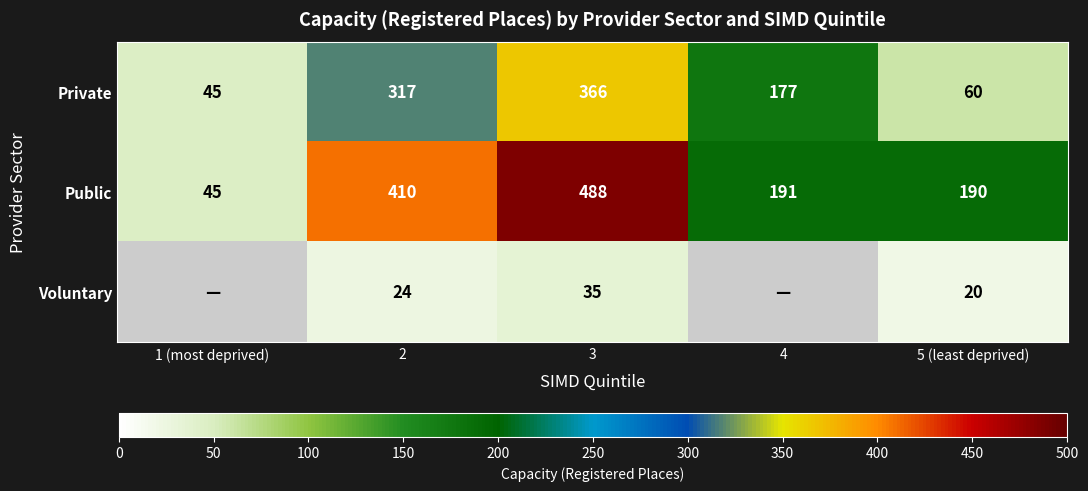

The Voluntary series shows 24 at 2. True or false?

True